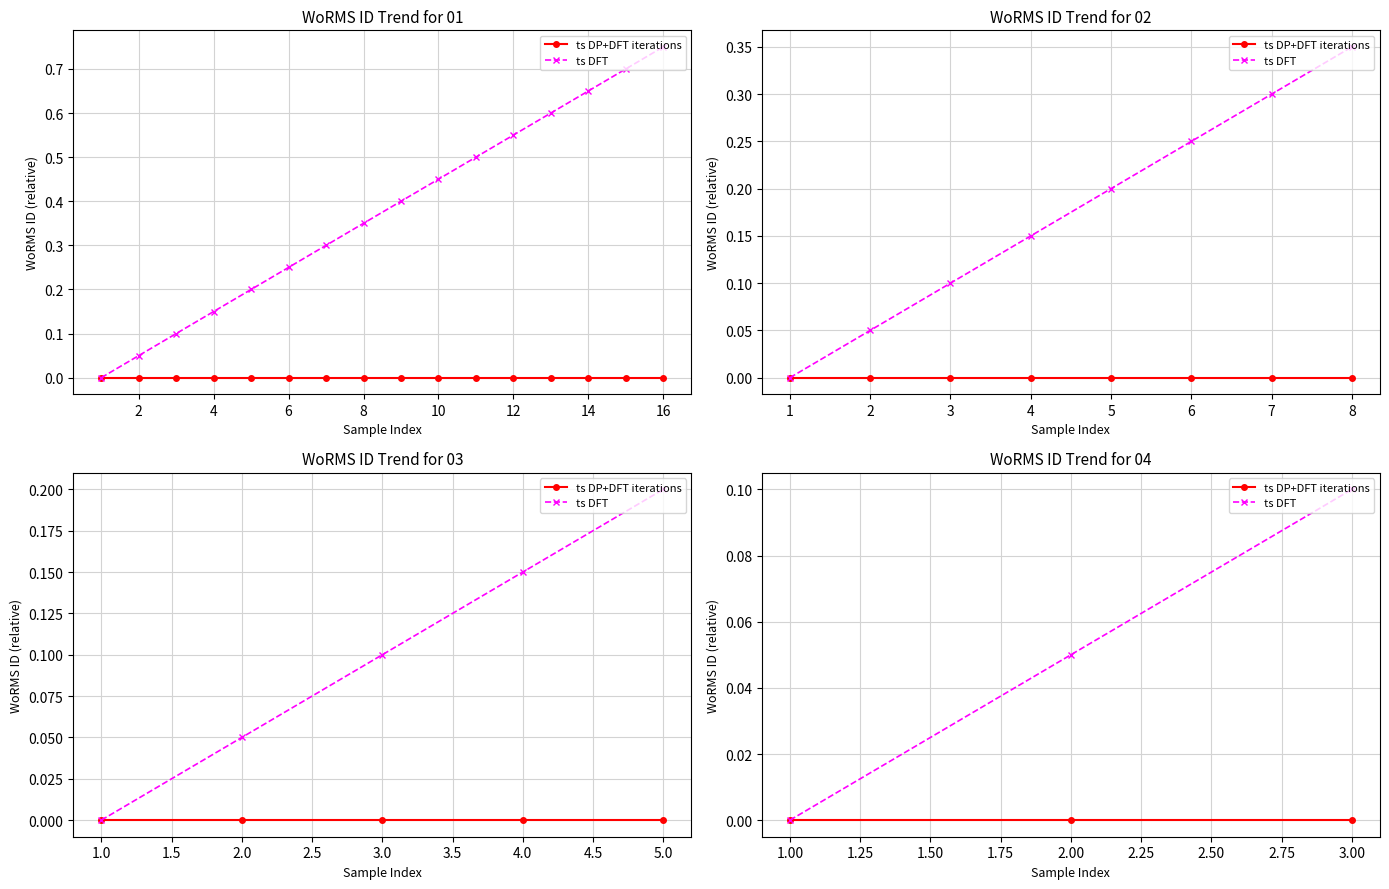

Which has a higher value, 2.00 or 1.00?

2.00